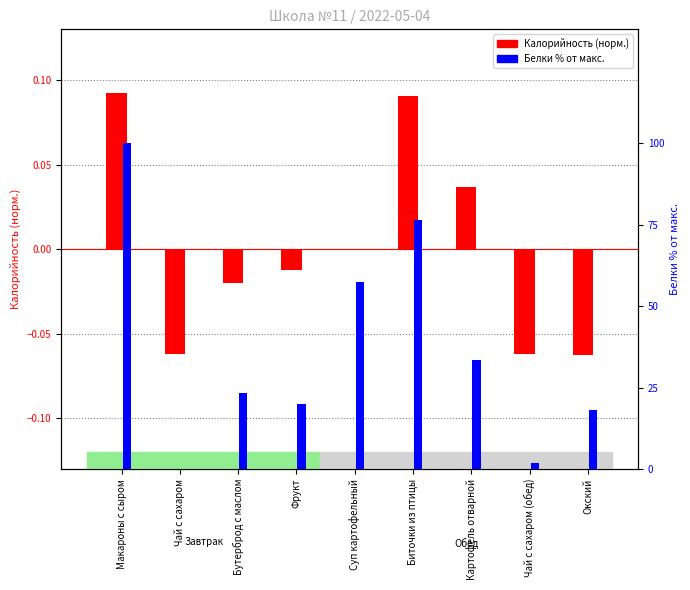

What is the spread (max minus min) of values at Биточки из птицы?

76.4